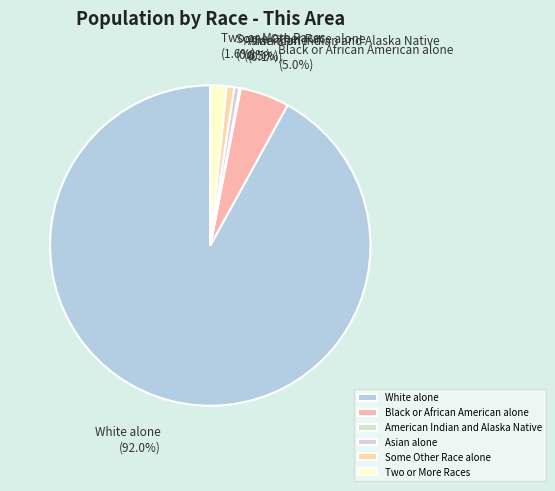

Is there any slice that represents more than half of the pie?

Yes